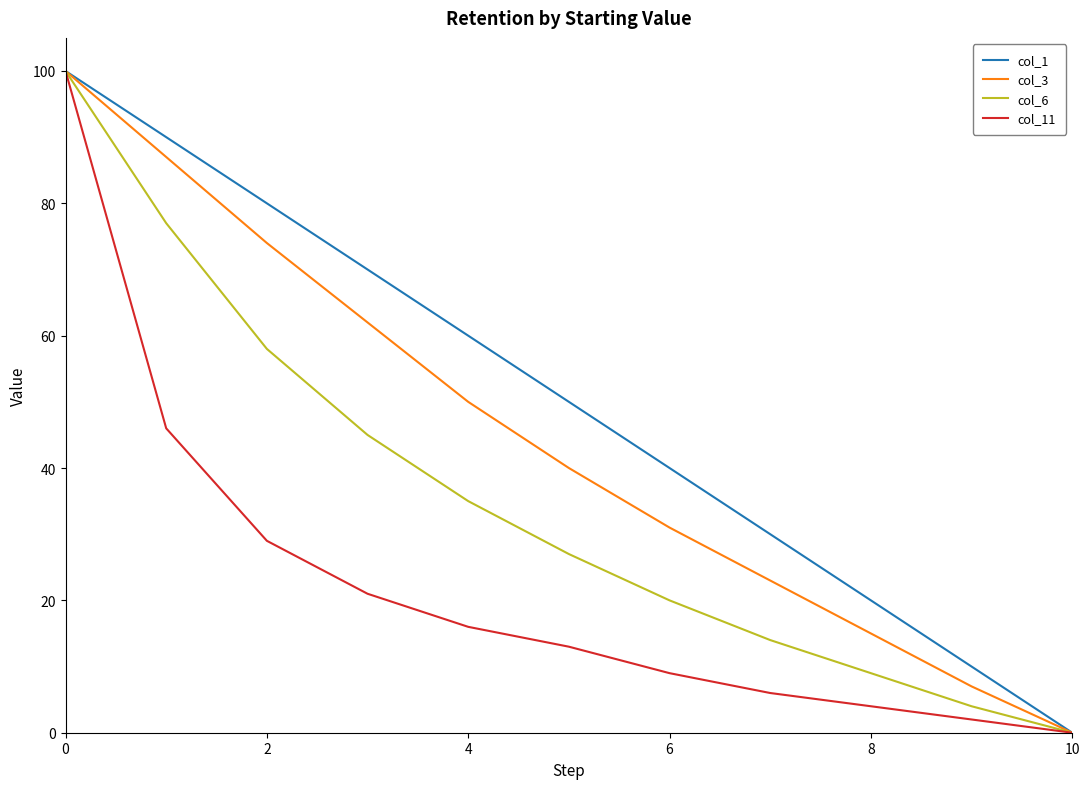

Does the chart display data point markers on the line(s)?

No